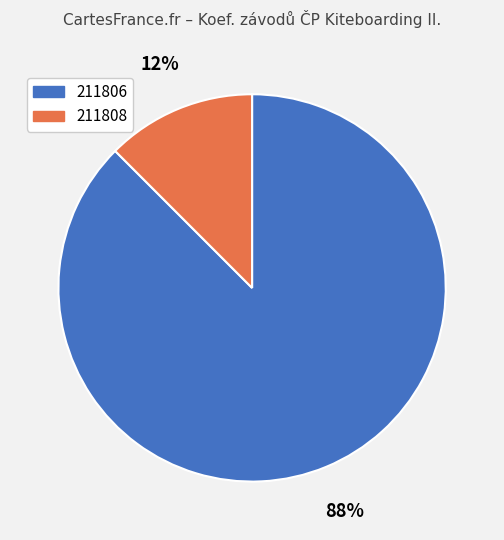

Do 211806 and 211808 together represent more than half of the pie?

Yes